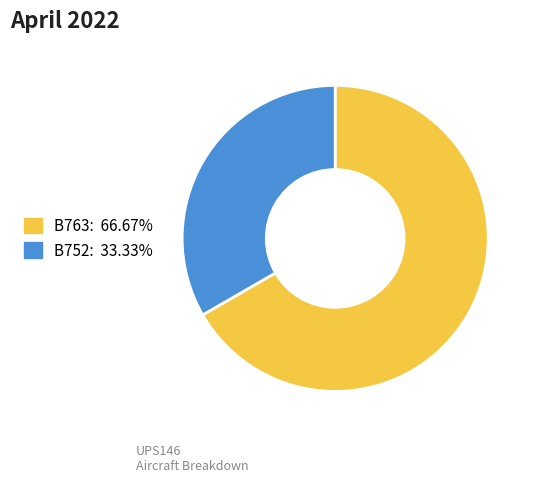

Which category has the biggest portion of the pie?

B763